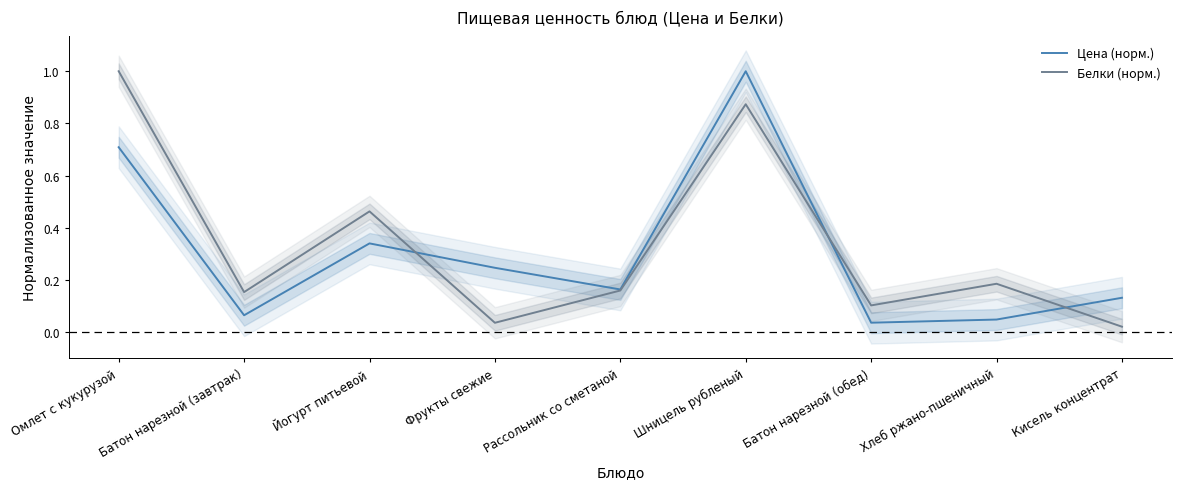

Count the number of data series in this chart.

2